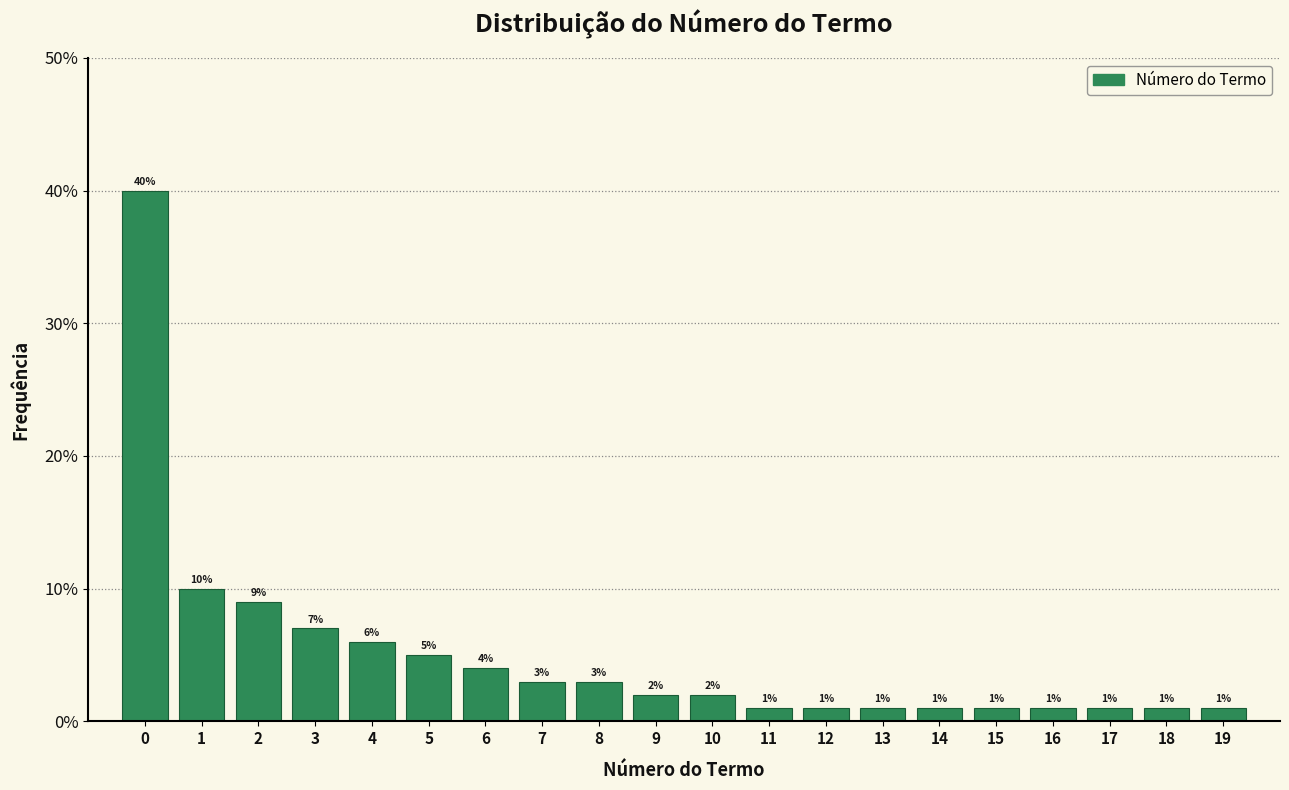

Reading left to right, list all the values displayed in this chart.

40.0	10.0	9.0	7.0	6.0	5.0	4.0	3.0	3.0	2.0	2.0	1.0	1.0	1.0	1.0	1.0	1.0	1.0	1.0	1.0